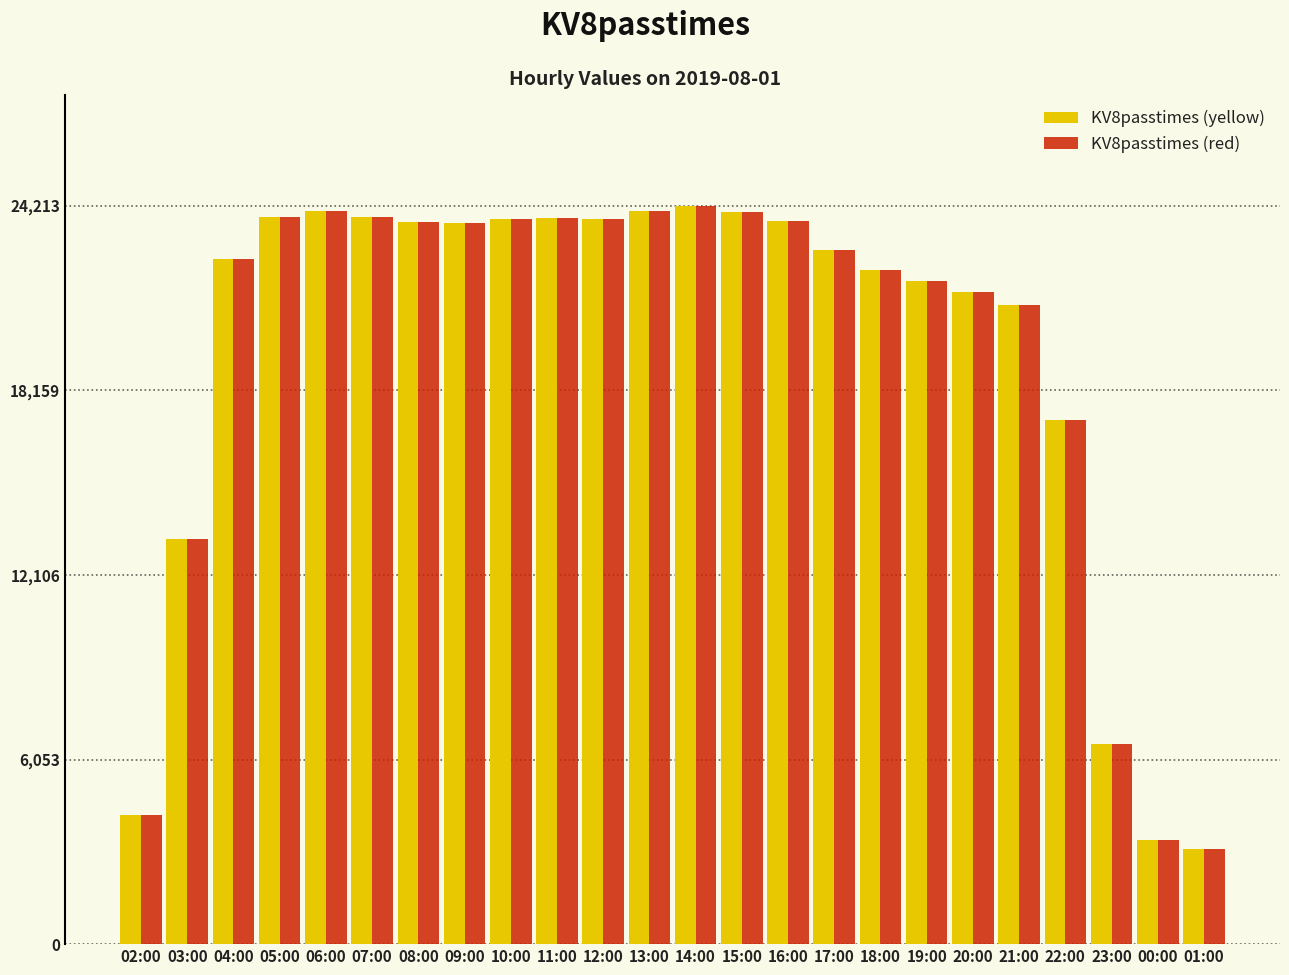

At how many categories does at least one series exceed 11133?

20